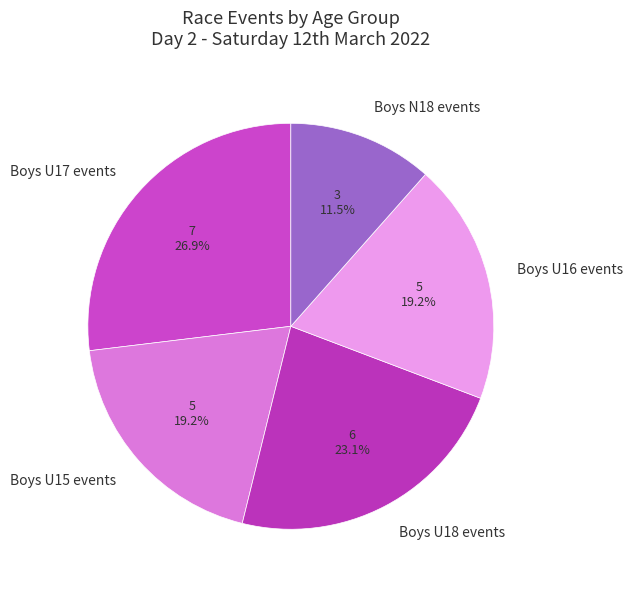

What is the ratio of the value at Boys U18 events to the value at Boys N18 events?

2.0